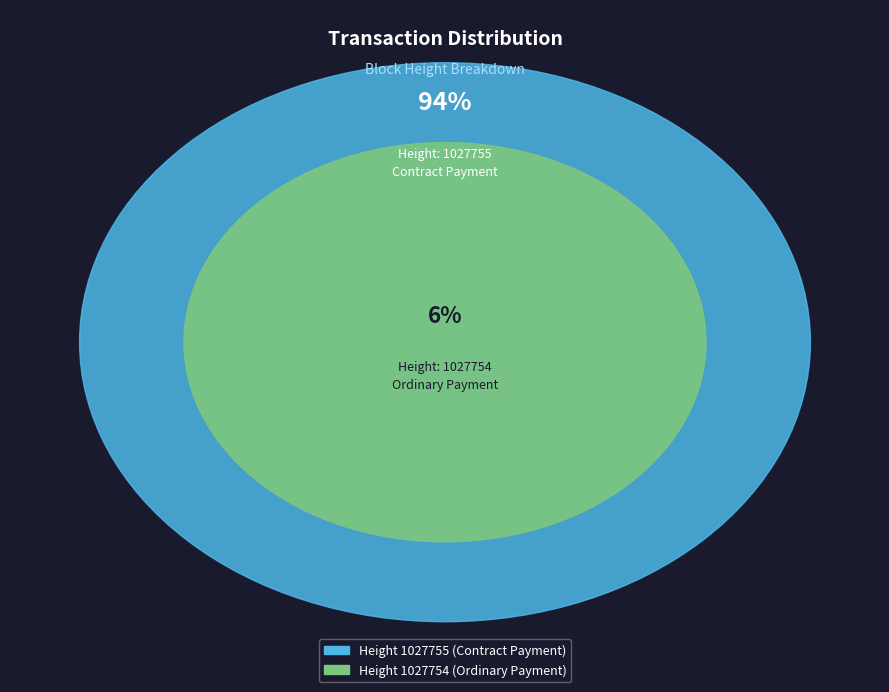

Does any single category account for the majority?

Yes